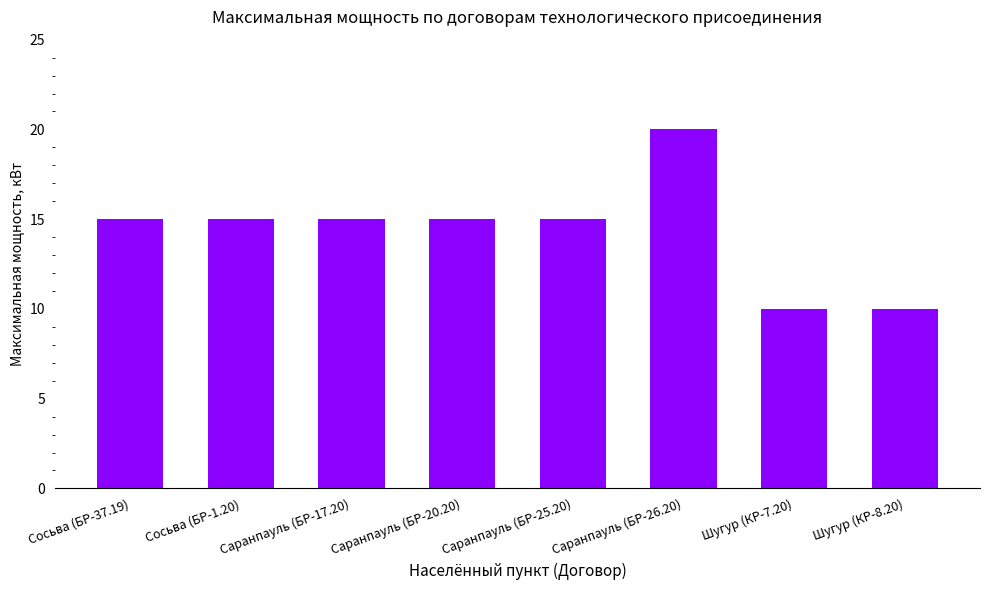

The value at Саранпауль (БР-20.20) is 15. True or false?

True